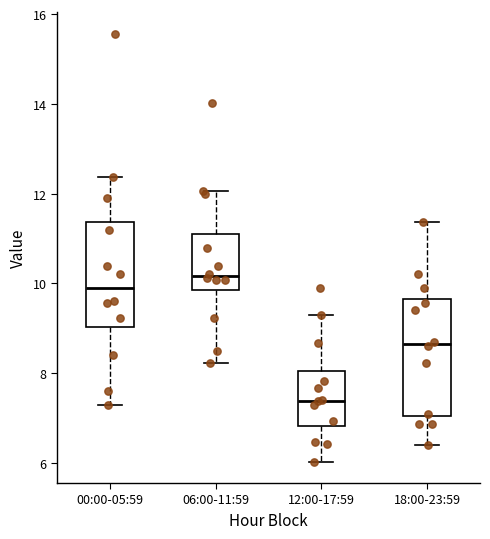

Reading left to right, read every box against the y-axis: the position of its median line, the range the box covers, and the ends of its whiskers. The values are not printed on the chart, so give them approximately, as read against the axis.

00:00-05:59: median 10.0, box 9.0 to 11.4, whiskers 7.4 to 12.4
06:00-11:59: median 10.2, box 9.8 to 11.2, whiskers 8.2 to 12.0
12:00-17:59: median 7.4, box 6.8 to 8.0, whiskers 6.0 to 9.4
18:00-23:59: median 8.6, box 7.0 to 9.6, whiskers 6.4 to 11.4